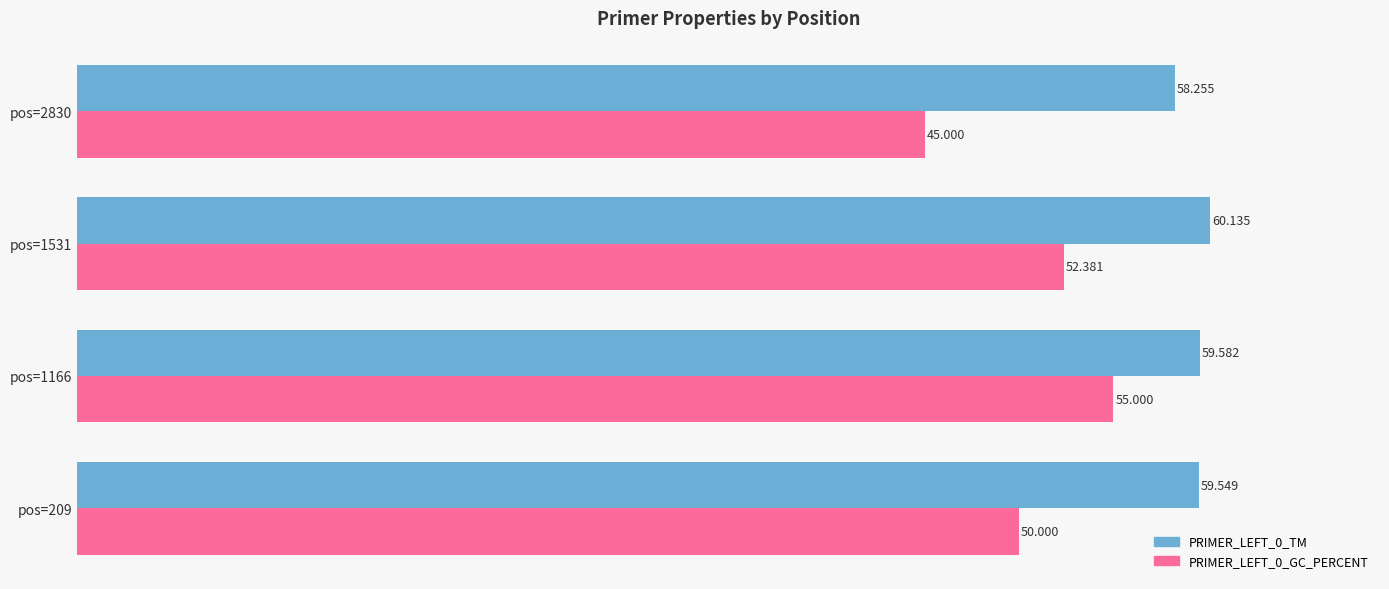

Which category has the highest value across all series?

pos=1531